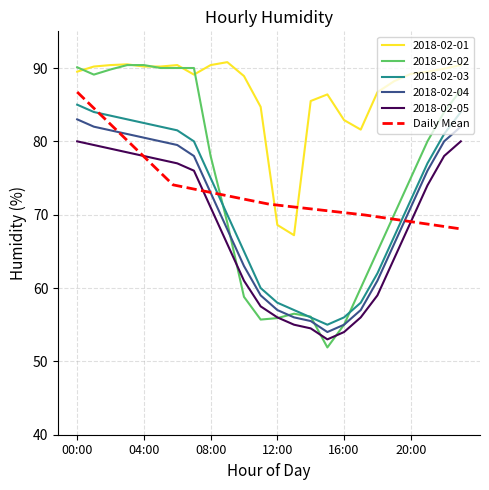

What is the maximum value for Daily Mean?

86.7